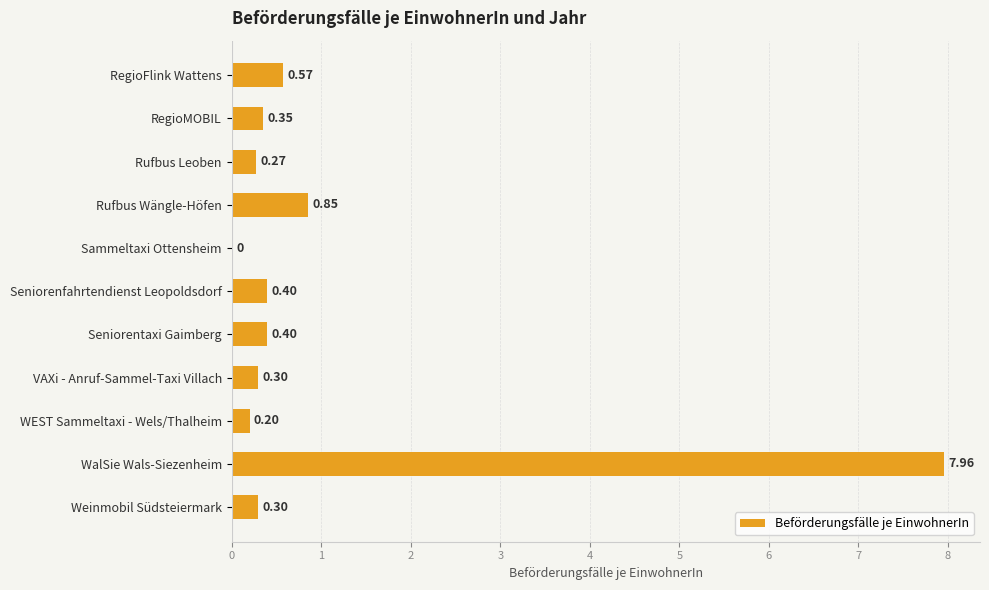

What is the sum of all values?

11.6